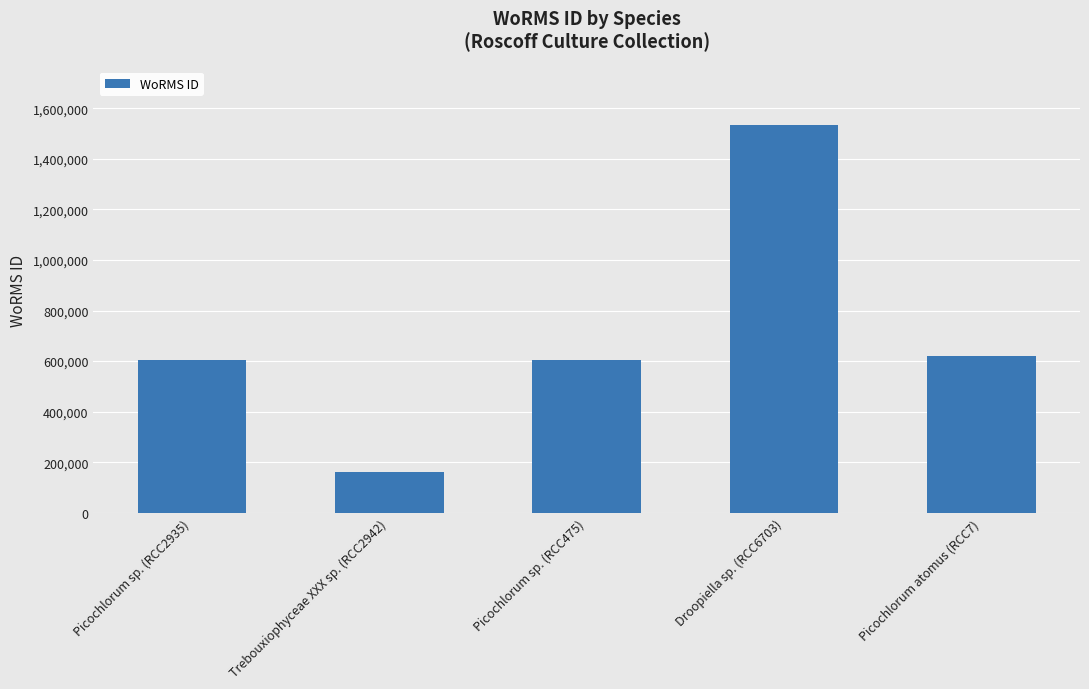

What is the smallest value displayed?

160573